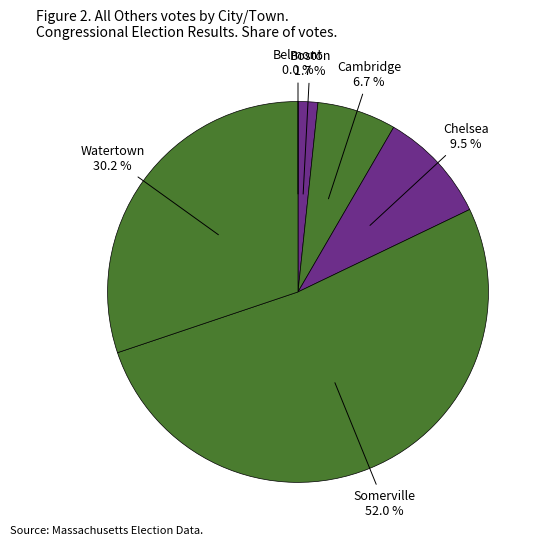

What is the total percentage of Chelsea and Watertown?

39.7%